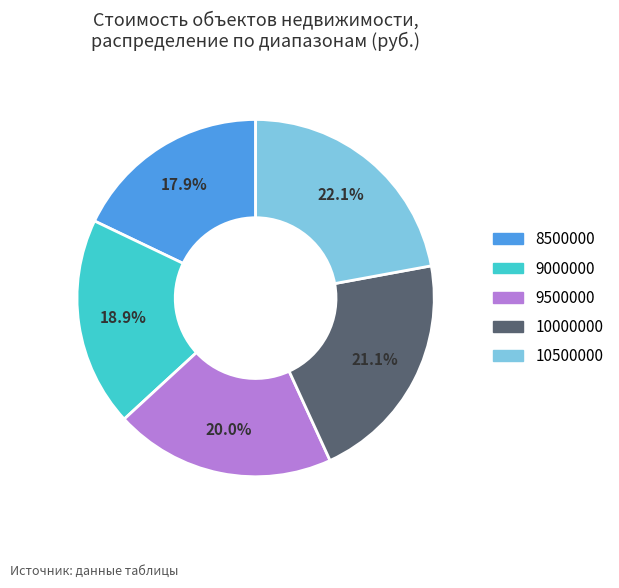

Is it true that 9500000 is 20% of the pie?

True